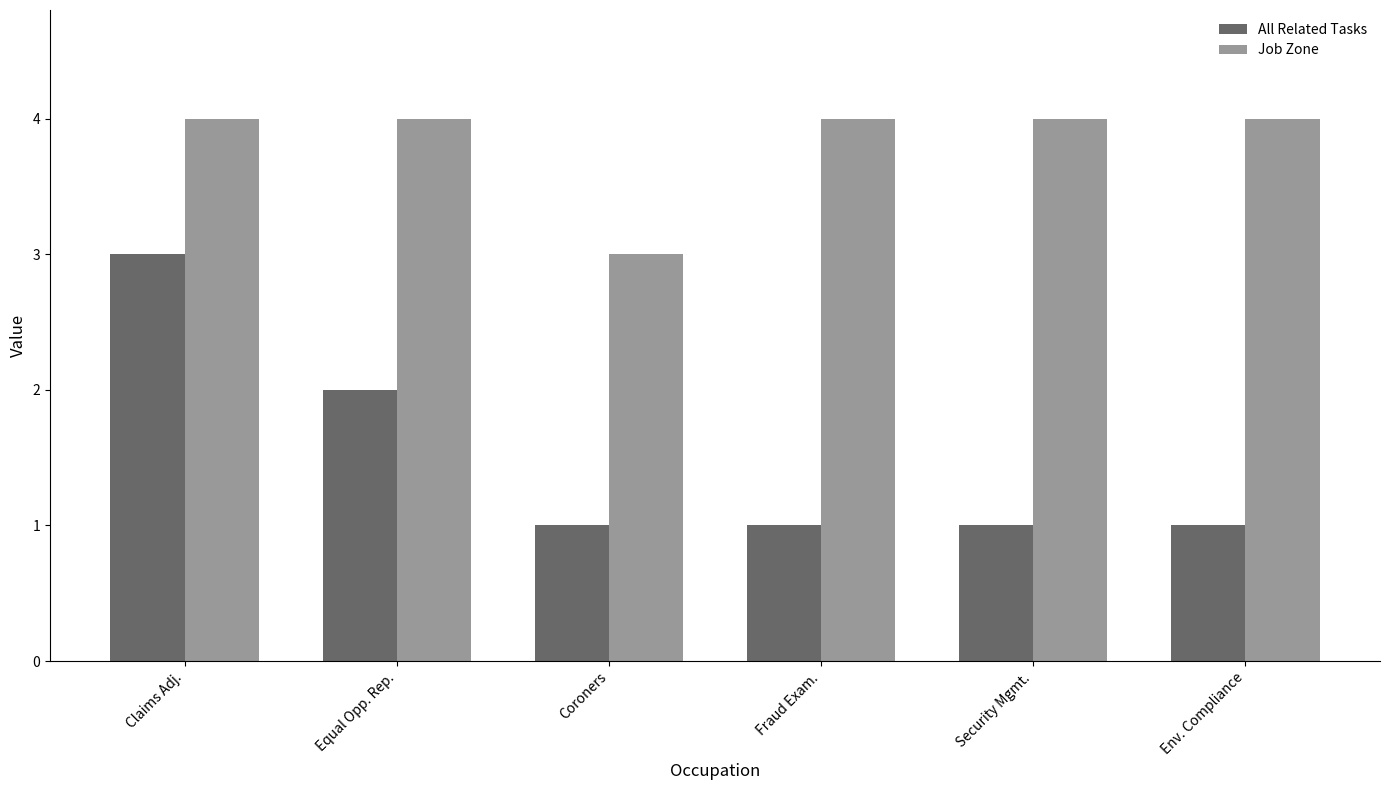

What is the maximum value shown in the chart?

4